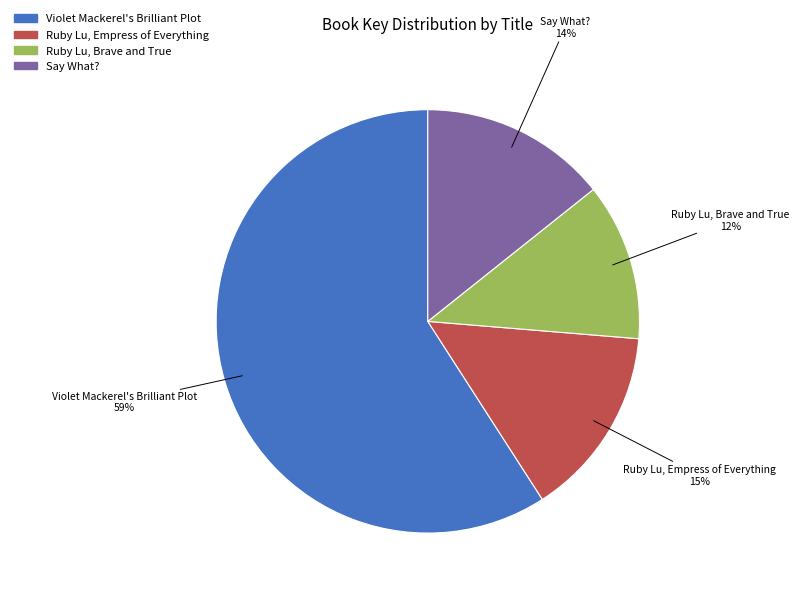

Which has a higher value, Say What? or Ruby Lu, Brave and True?

Say What?